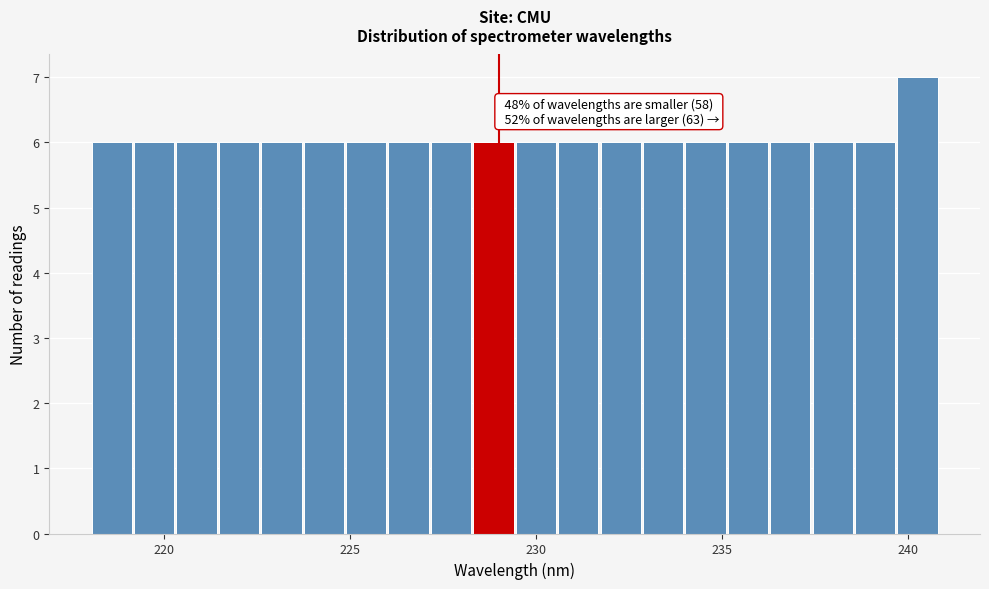

Read against the x-axis, roughly where is the centre of the tallest bar?

240.5